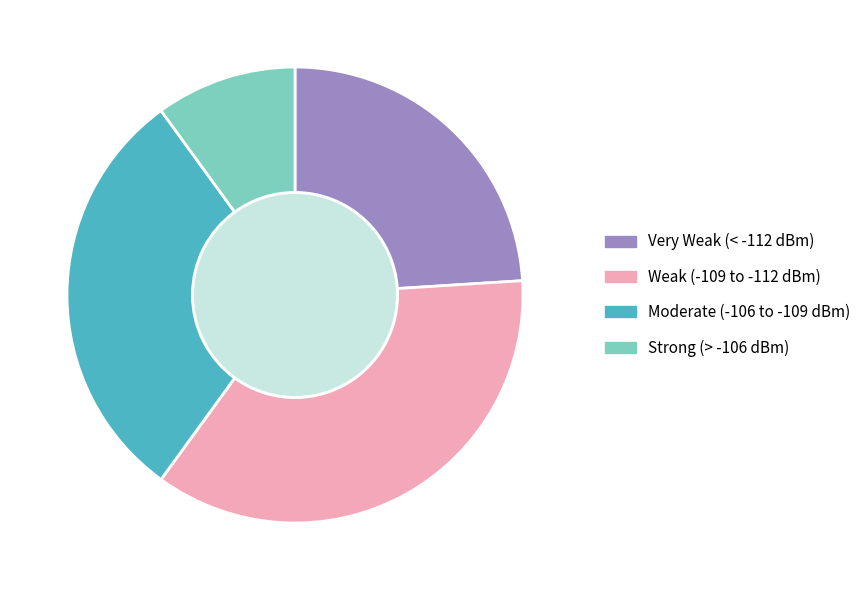

Which has a higher value, Strong (> -106 dBm) or Moderate (-106 to -109 dBm)?

Moderate (-106 to -109 dBm)